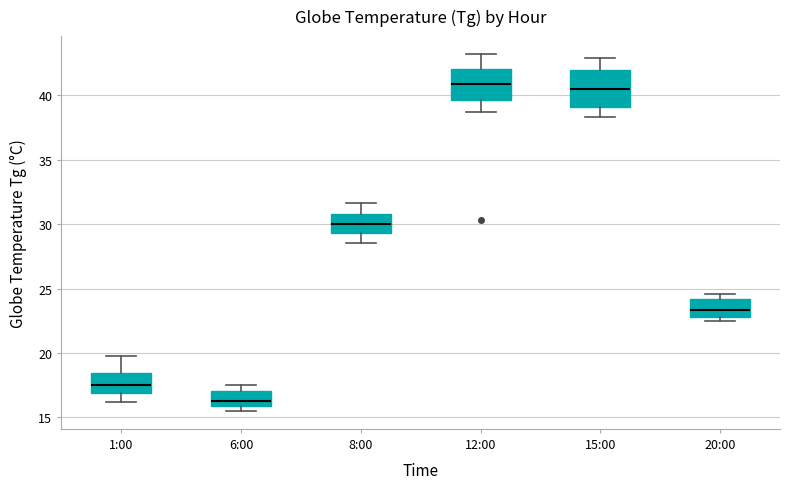

Reading left to right, transcribe this box plot: for each box, give where its median line is, the range the box spans, and where its two whiskers end, as read against the y-axis. The values are not printed on the chart, so give them approximately, as read against the axis.

1:00: median 17.5, box 17.0 to 18.5, whiskers 16.0 to 20.0
6:00: median 16.5, box 16.0 to 17.0, whiskers 15.5 to 17.5
8:00: median 30.0, box 29.5 to 31.0, whiskers 28.5 to 31.5
12:00: median 41.0, box 39.5 to 42.0, whiskers 38.5 to 43.0
15:00: median 40.5, box 39.0 to 42.0, whiskers 38.5 to 43.0
20:00: median 23.5, box 23.0 to 24.0, whiskers 22.5 to 24.5